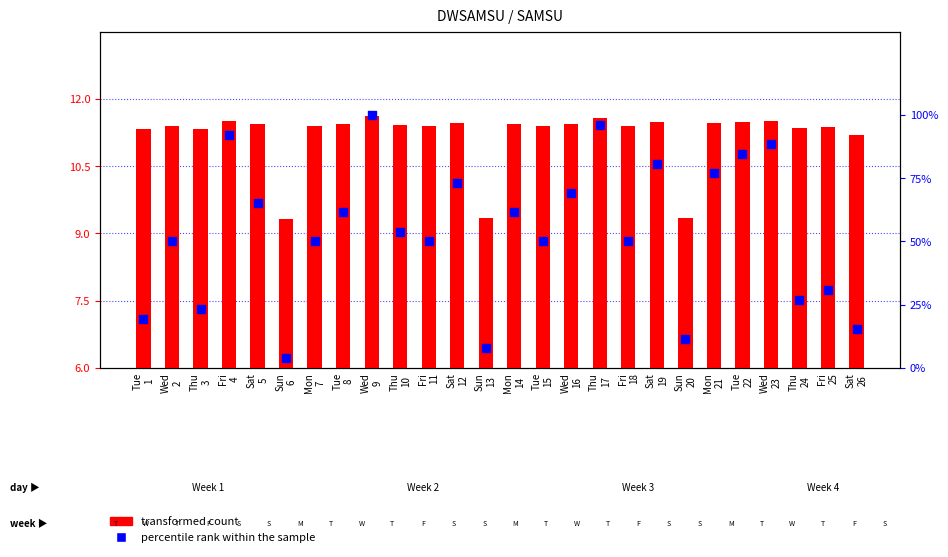

Which series contains the highest Y value?

percentile rank within the sample